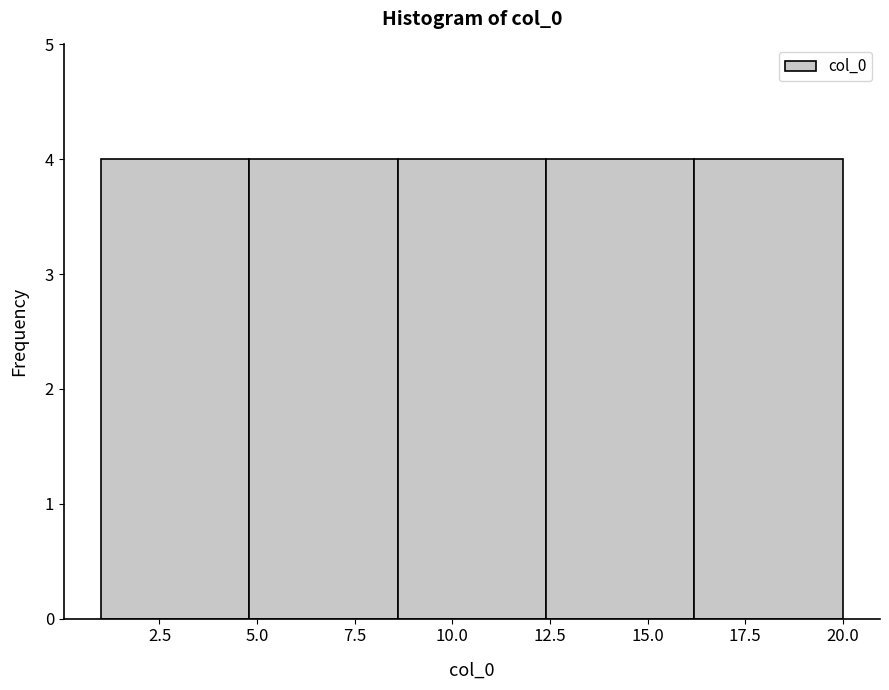

How tall is the bar that spans 8.6 to 12.4 on the x-axis? Neither the bar edges nor the heights are printed on the chart, so give them approximately, as read against the axes.

4